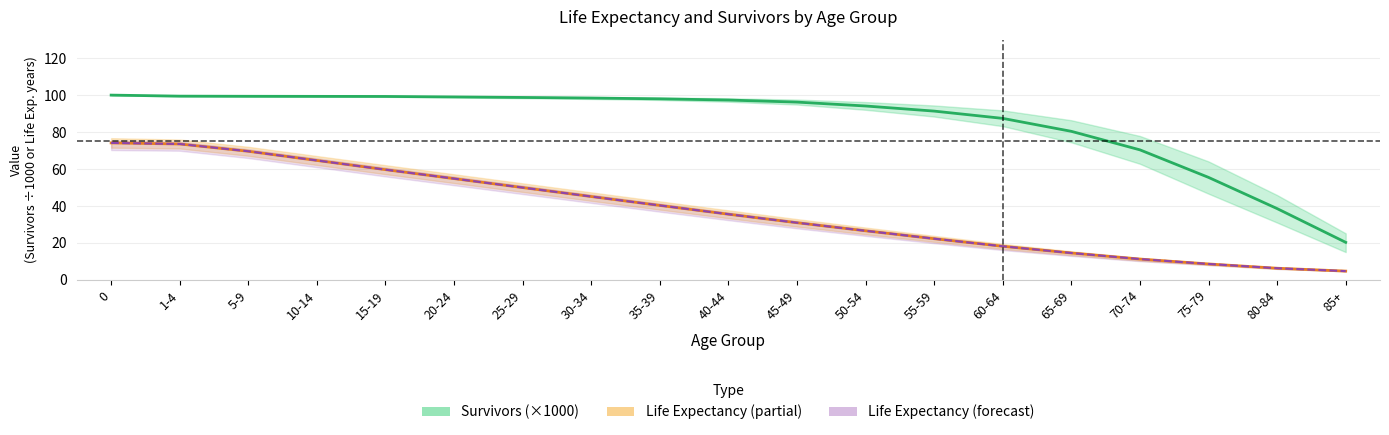

What position from the left is 10-14?

4